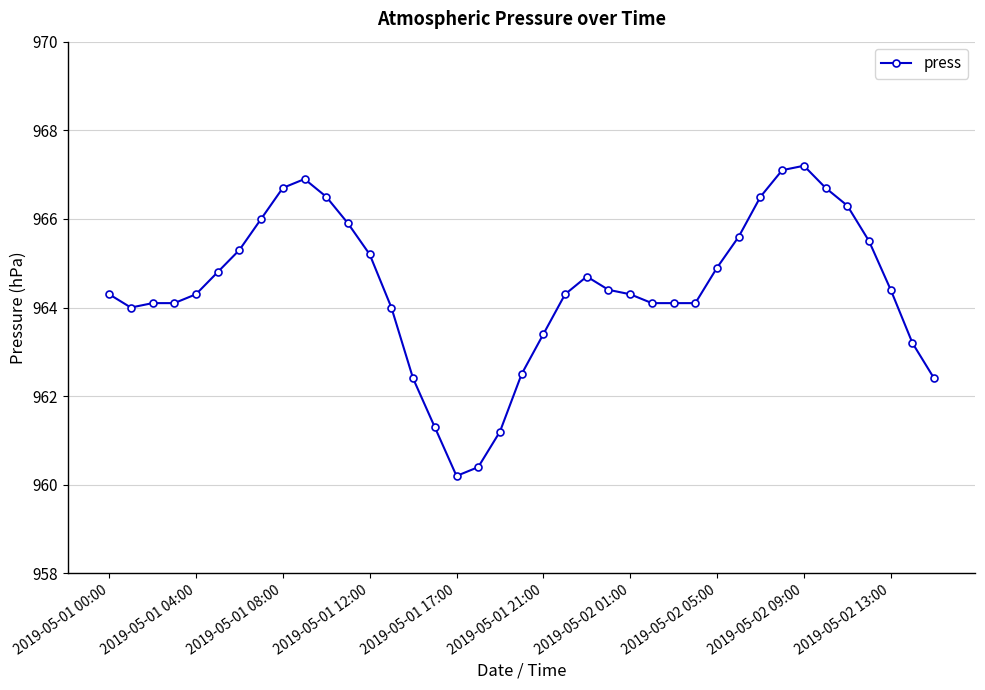

How many series are shown in this chart?

1